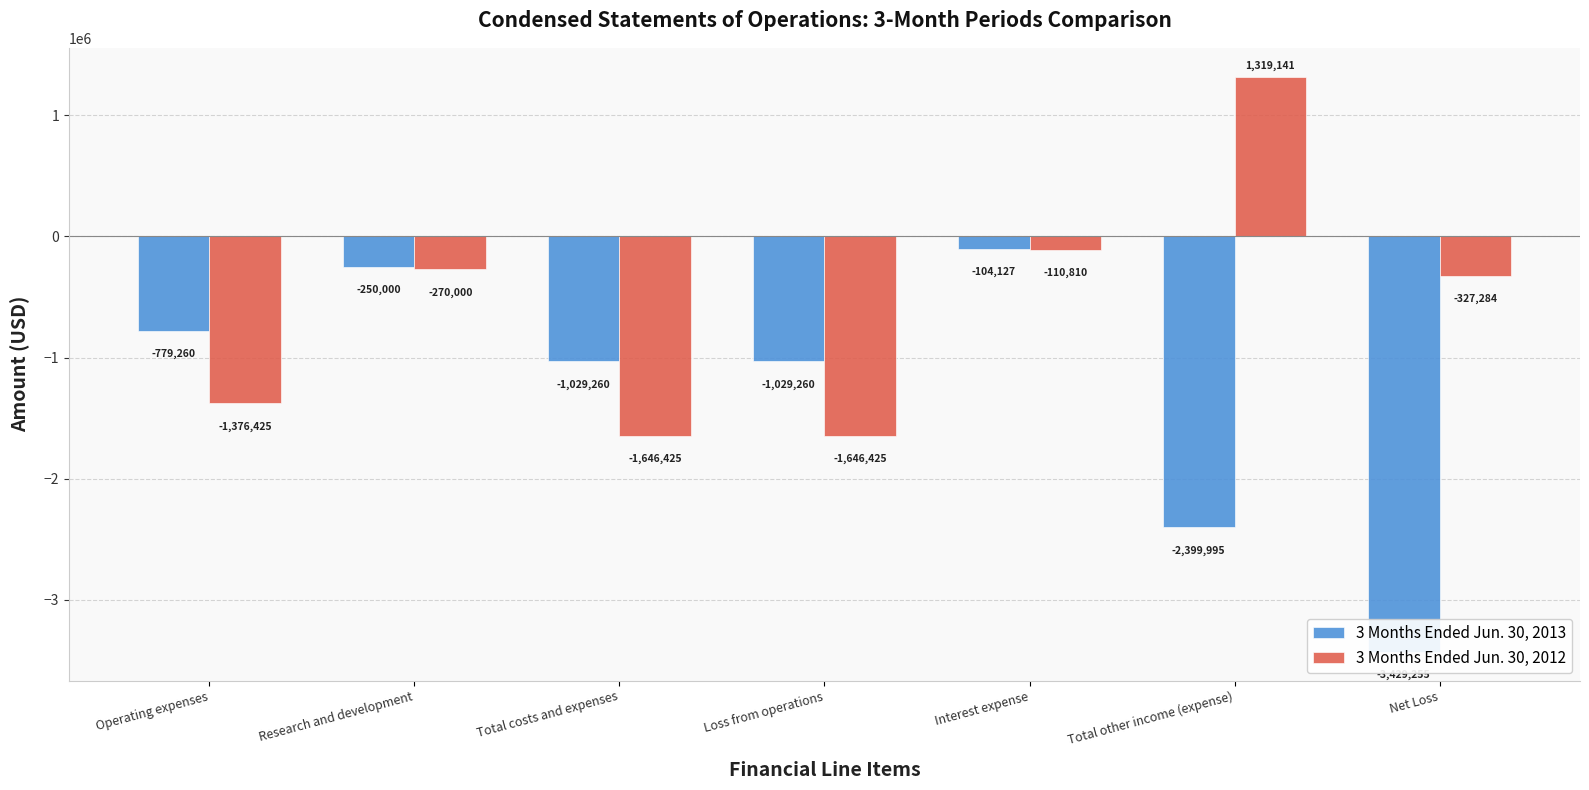

Rank the categories by 3 Months Ended Jun. 30, 2013 value from lowest to highest.

Net Loss, Total other income (expense), Total costs and expenses, Loss from operations, Operating expenses, Research and development, Interest expense